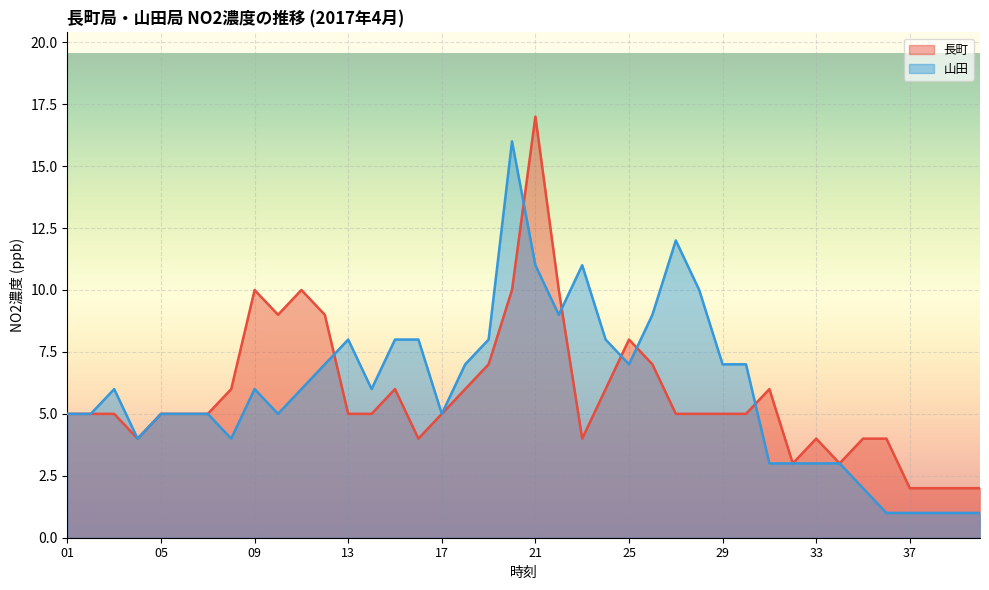

How many data points in 山田 are above 6?

17